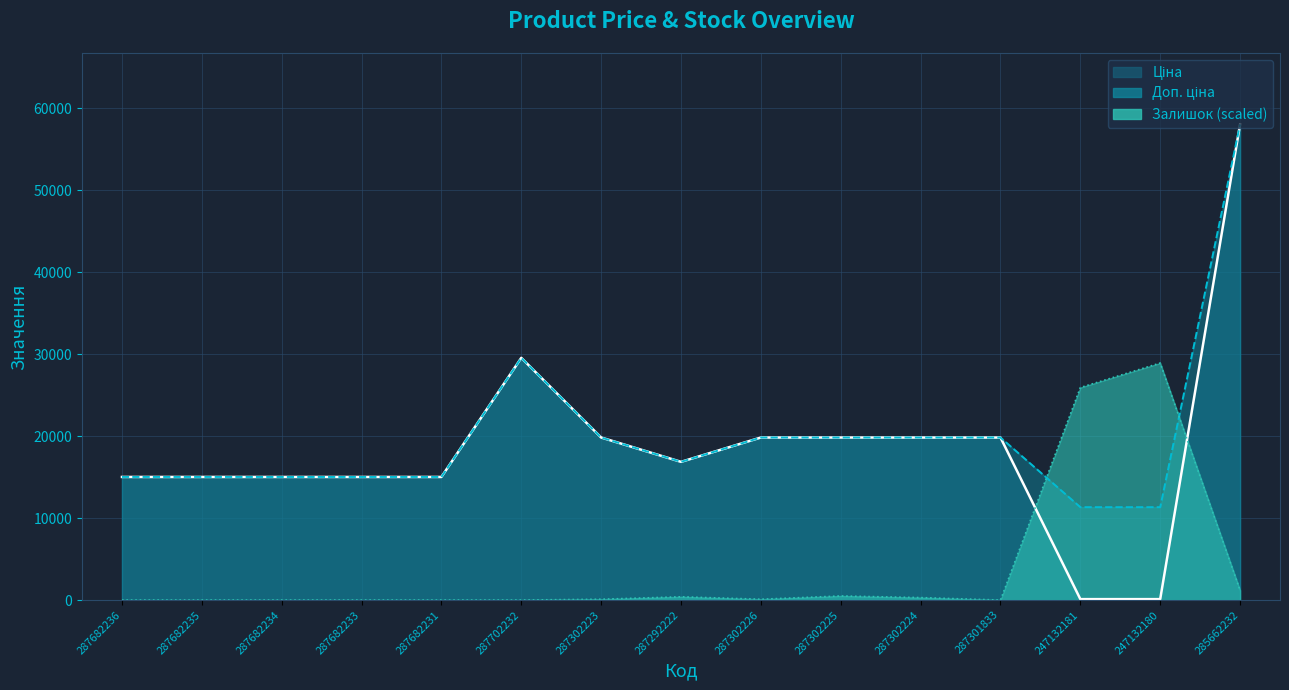

What is the value of the Ціна point at the 14th from the left?

113.3